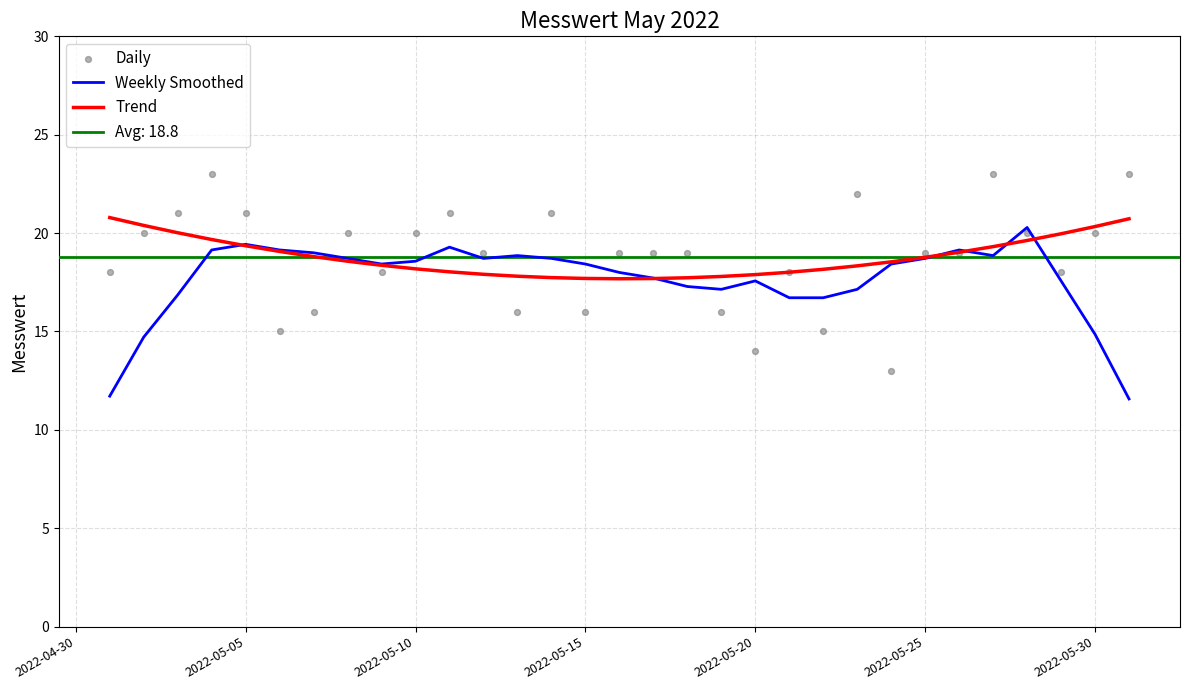

Which series contains the highest Y value?

Daily